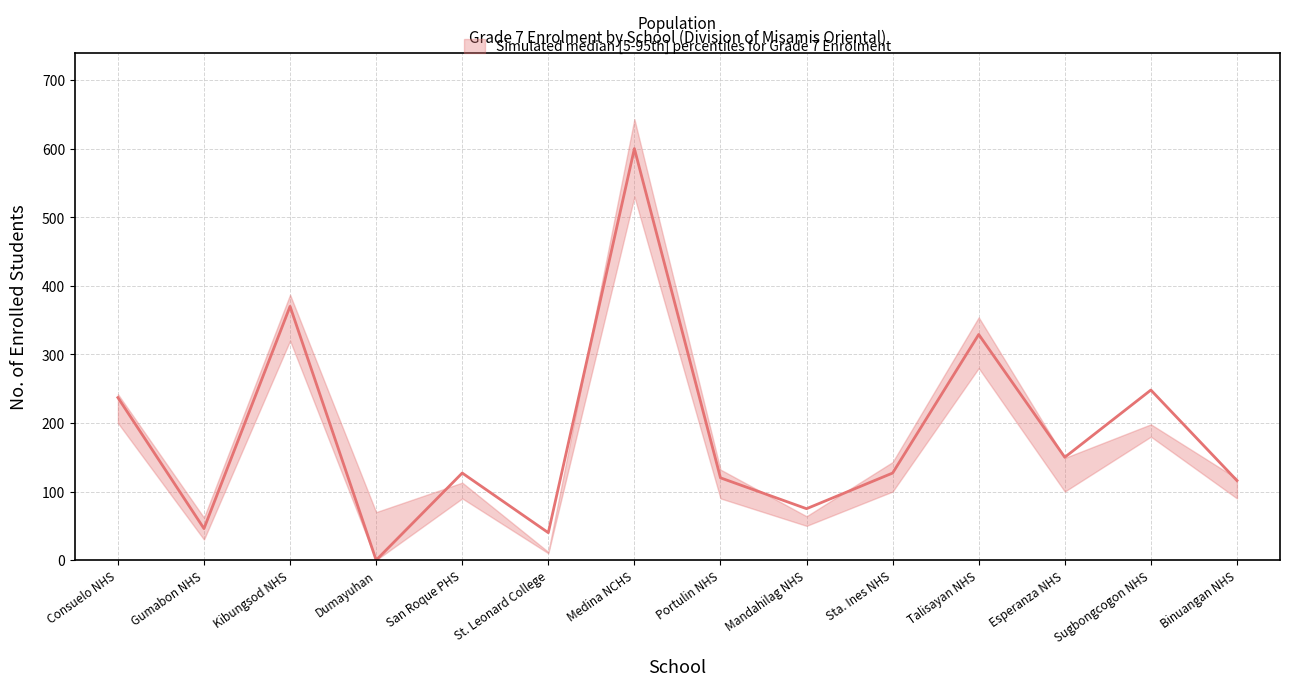

Which series has the largest total across all categories?

Grade 7 Enrolment (upper)